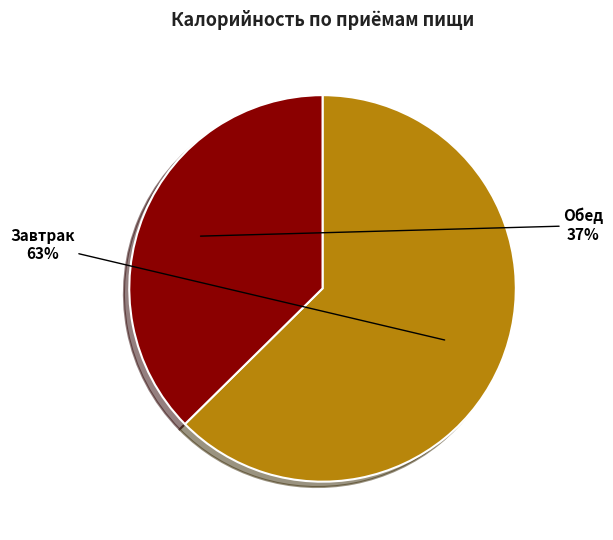

Is there any slice that represents more than half of the pie?

Yes